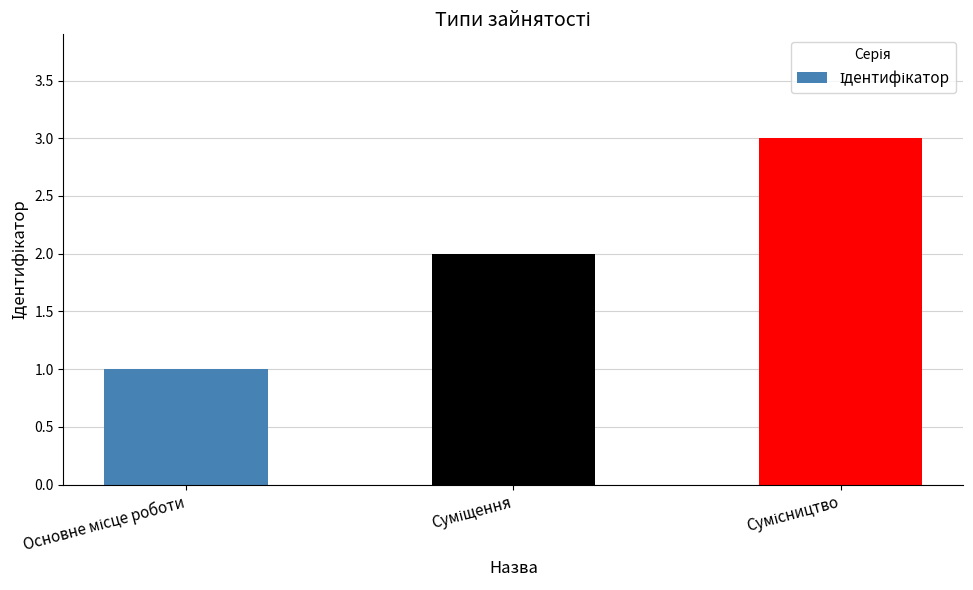

What is the value of the 2nd bar from the left?

2